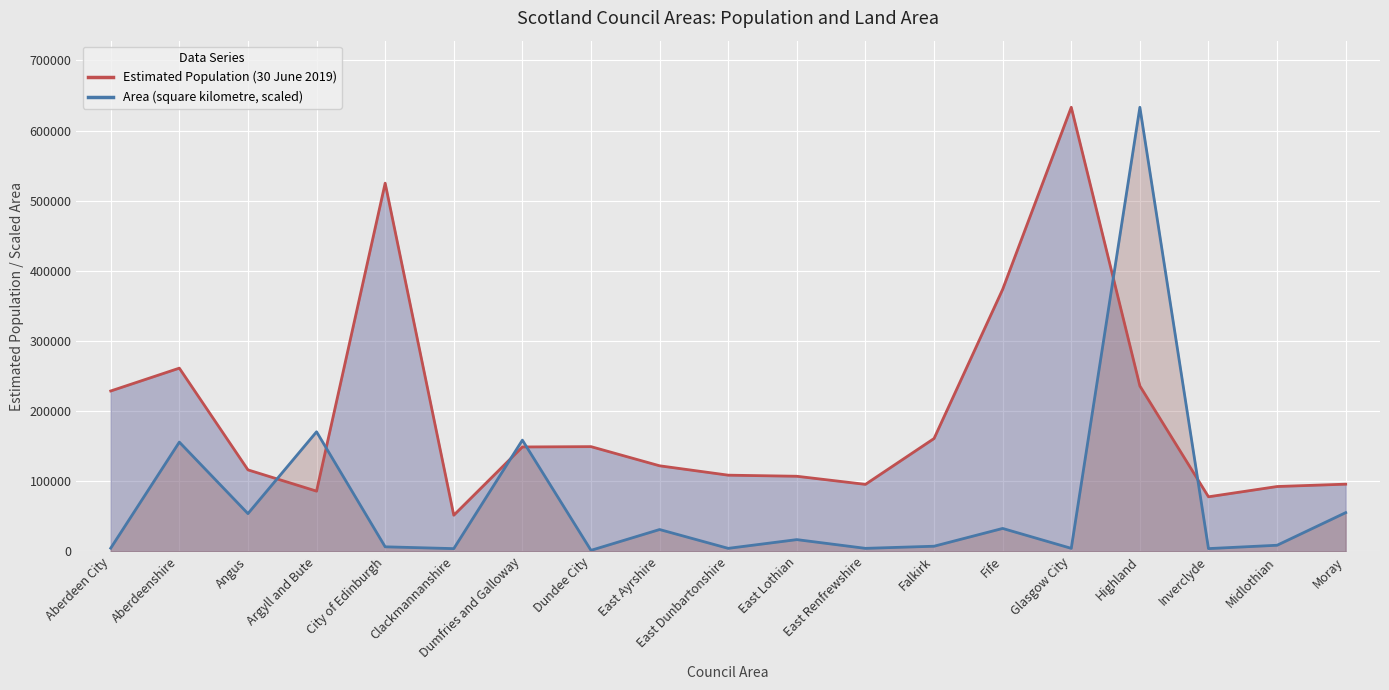

At which label does Estimated Population (30 June 2019) first exceed 122010?

Aberdeen City